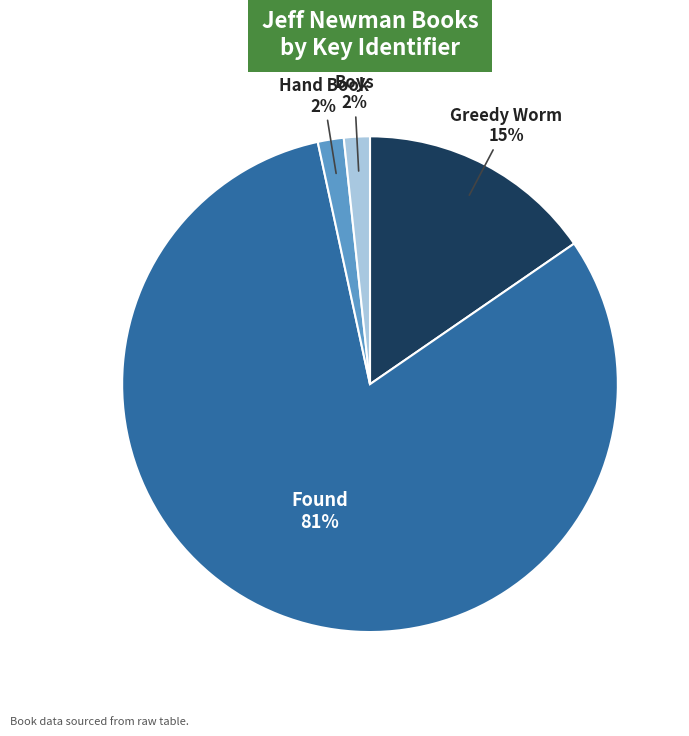

To the nearest percent, what is the average slice percentage?

25%